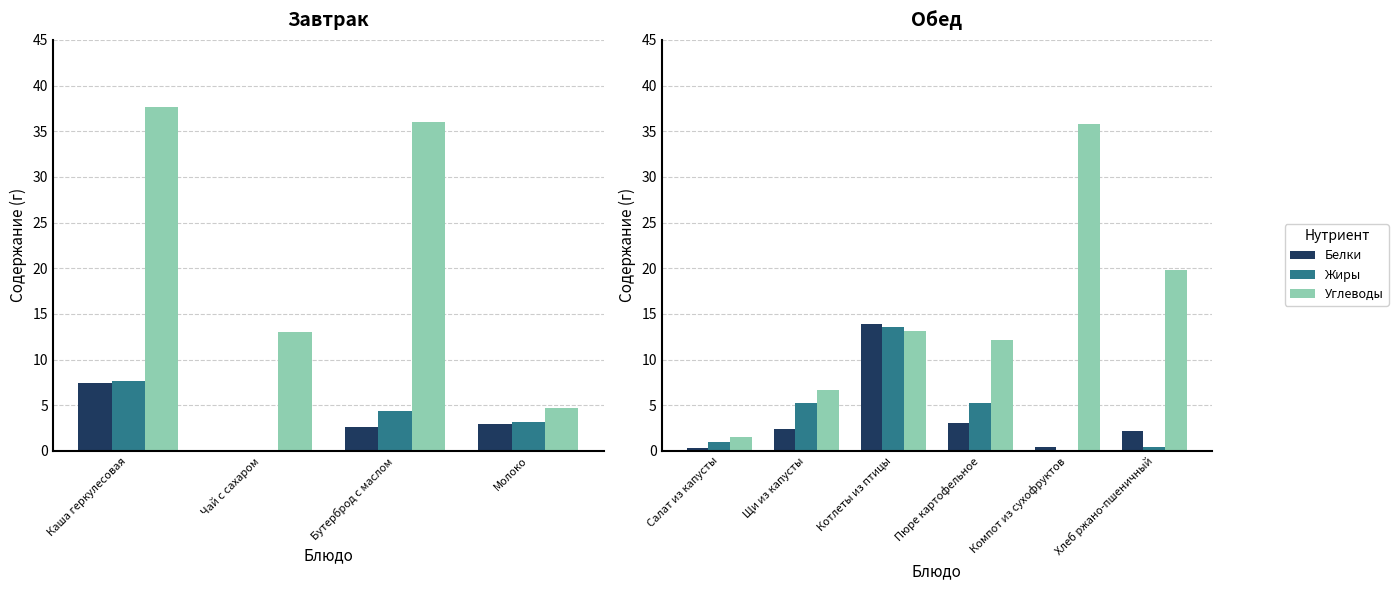

What is the difference between the maximum and minimum values in the Углеводы series?

34.3